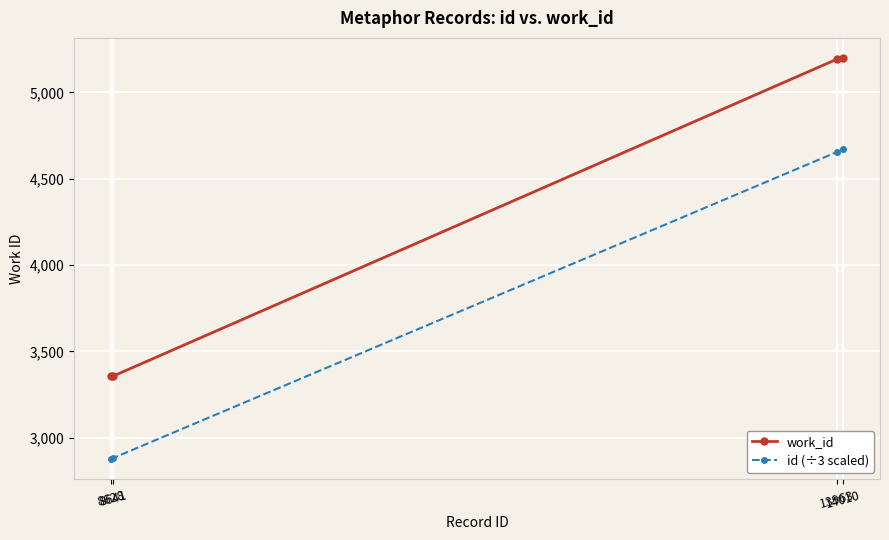

Is it true that id (÷3 scaled) equals 2876.0 at 8628?

True